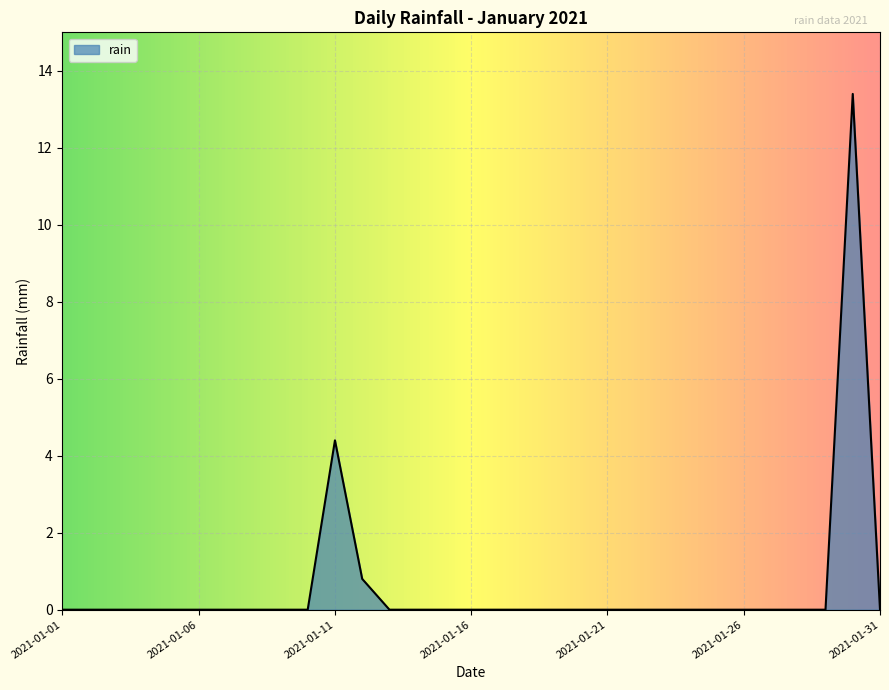

What is the maximum value shown in the chart?

13.4